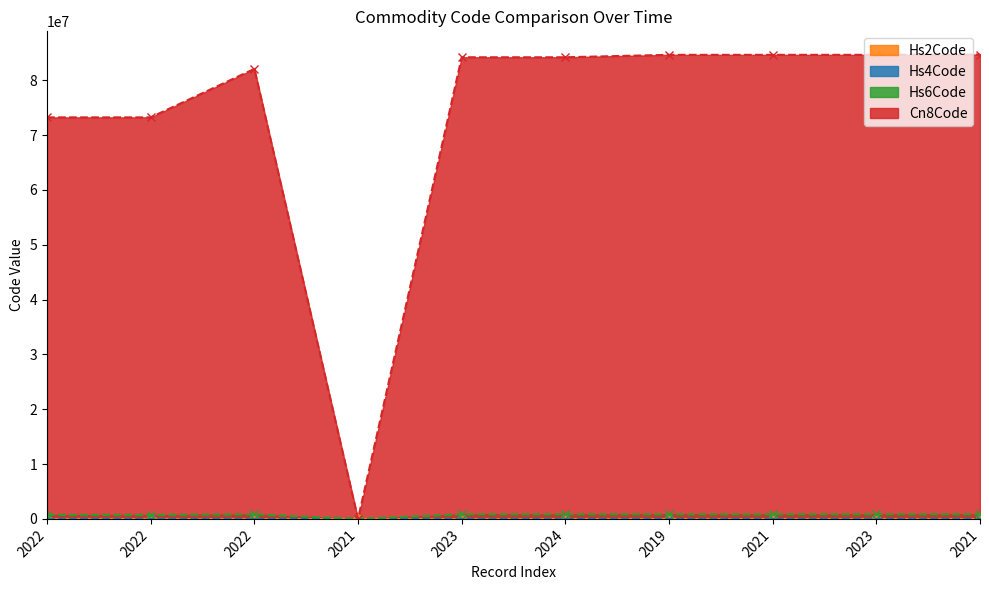

In Cn8Code, how many points are lower than both neighbors (excluding endpoints)?

1